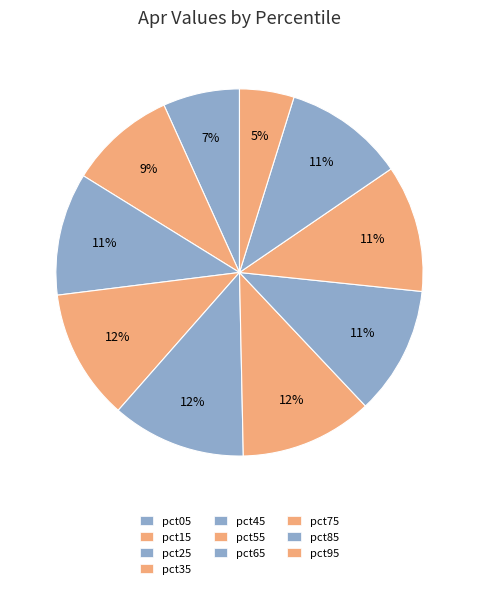

Which slice is the smallest?

pct95